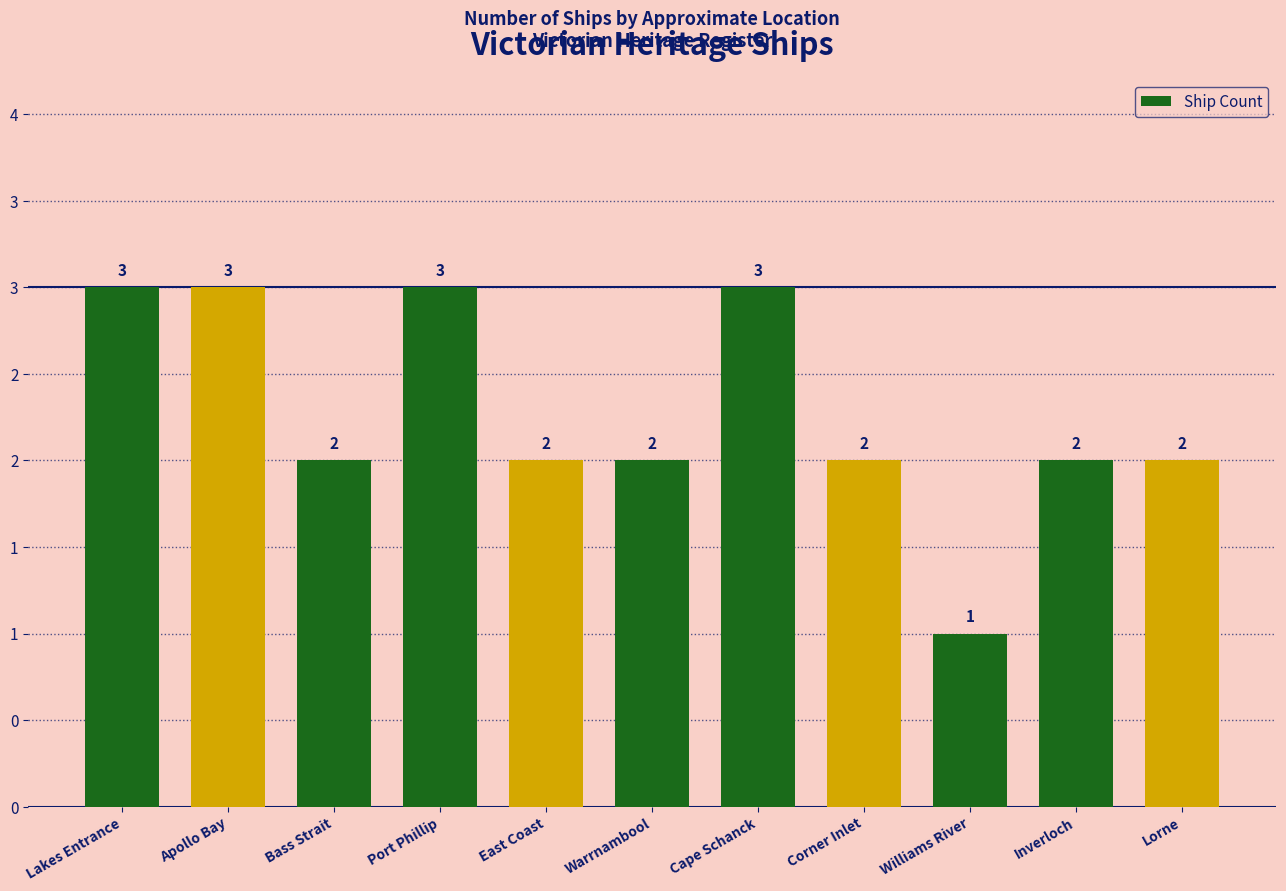

Does the chart contain any negative values?

No